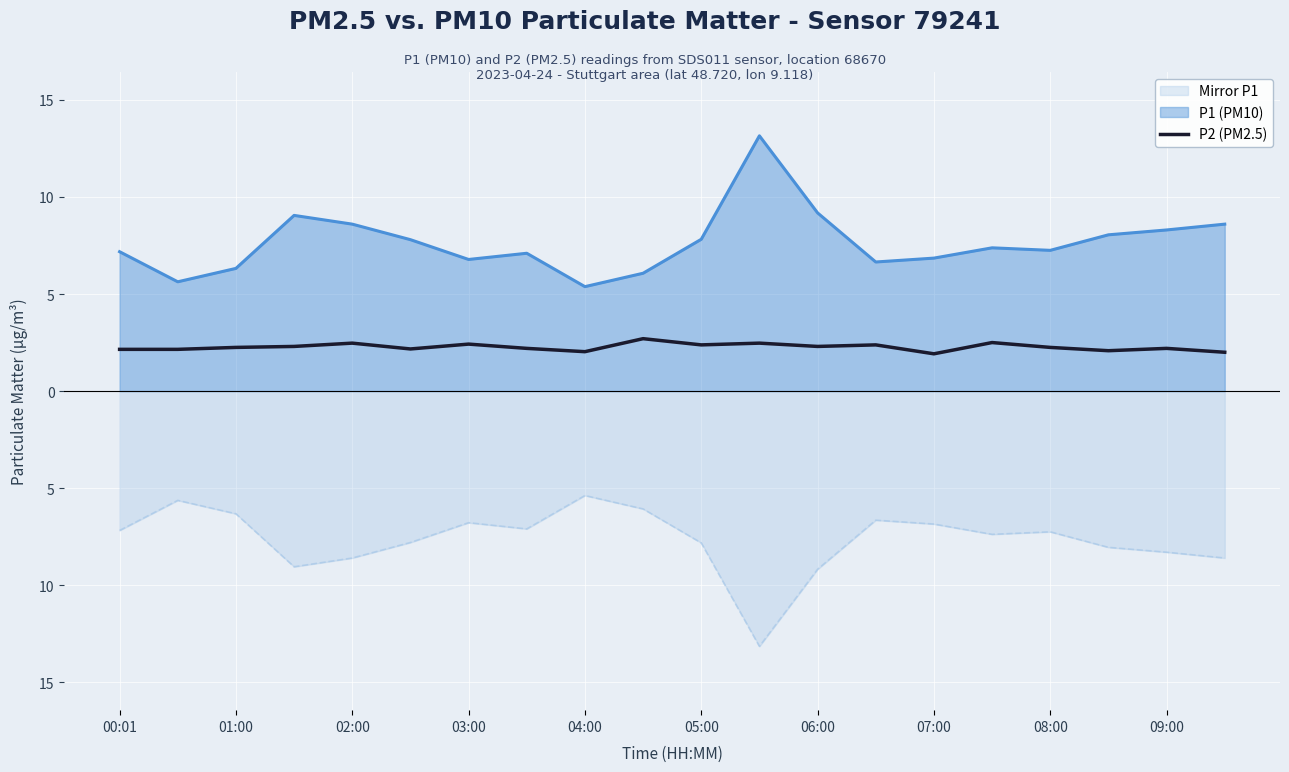

How many values exceed 2?

18